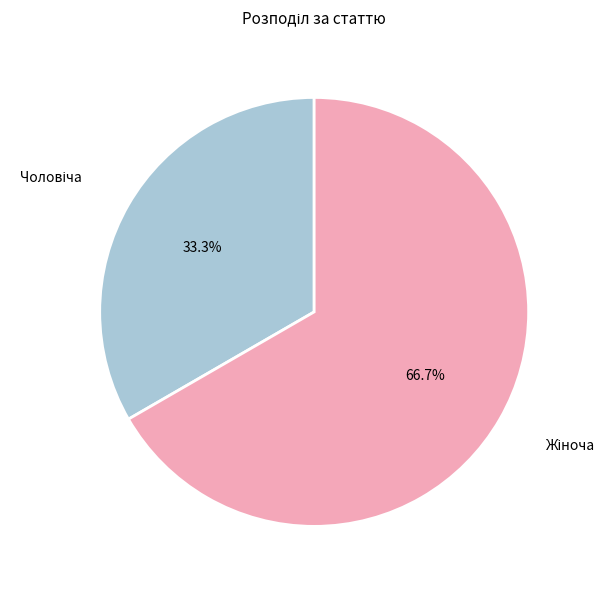

Is there a majority slice in this chart?

Yes